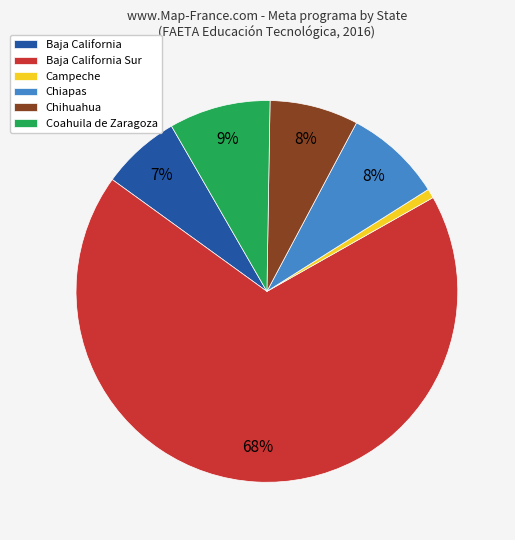

To the nearest percent, what is the difference between the Campeche and Chiapas slice percentages?

7%